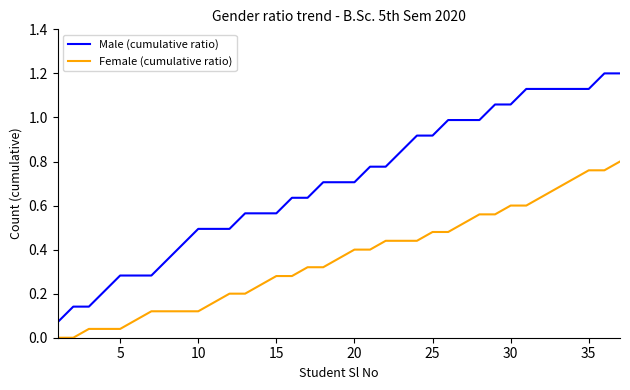

Rank the series by their average value, from lowest to highest.

Female (cumulative ratio), Male (cumulative ratio)